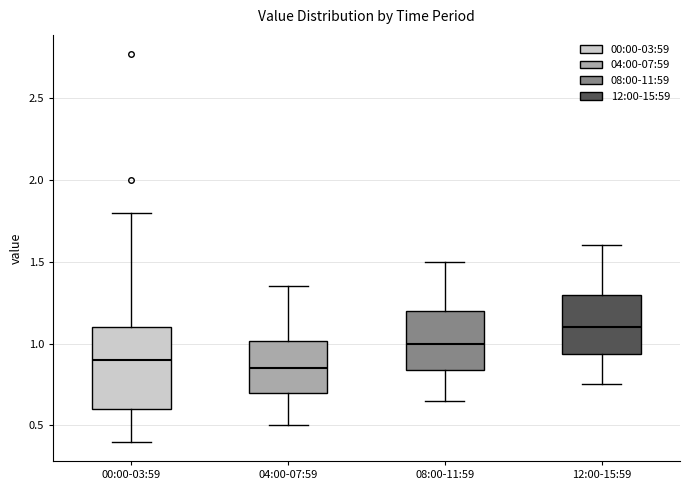

Which box has the highest median line?

12:00-15:59